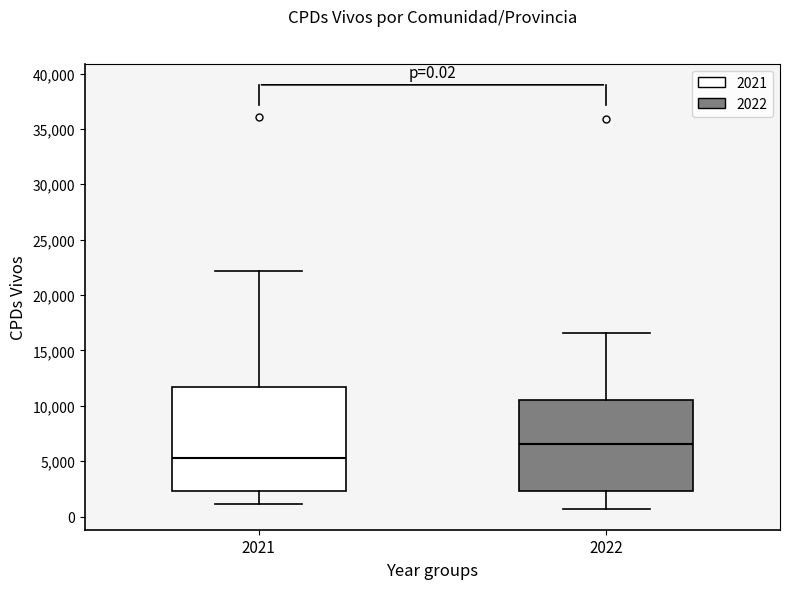

Which box is the tallest, from its lower edge to its upper edge?

2021